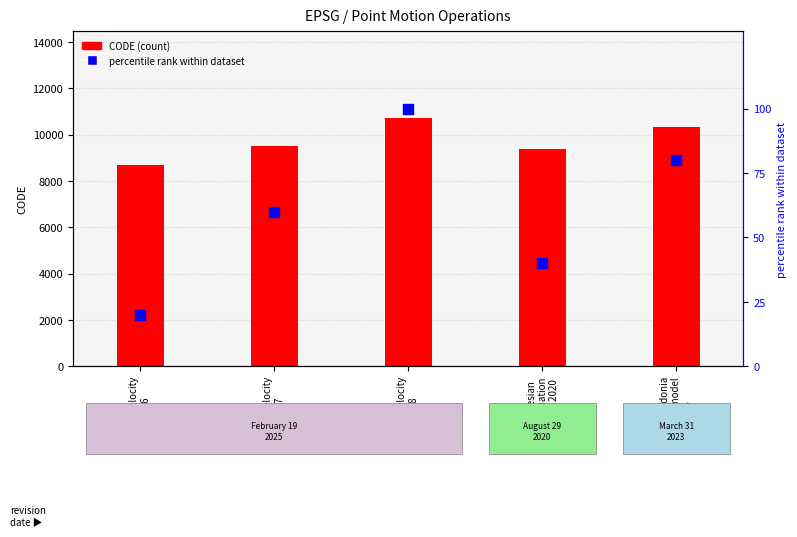

Which series has the largest total across all categories?

CODE (count)